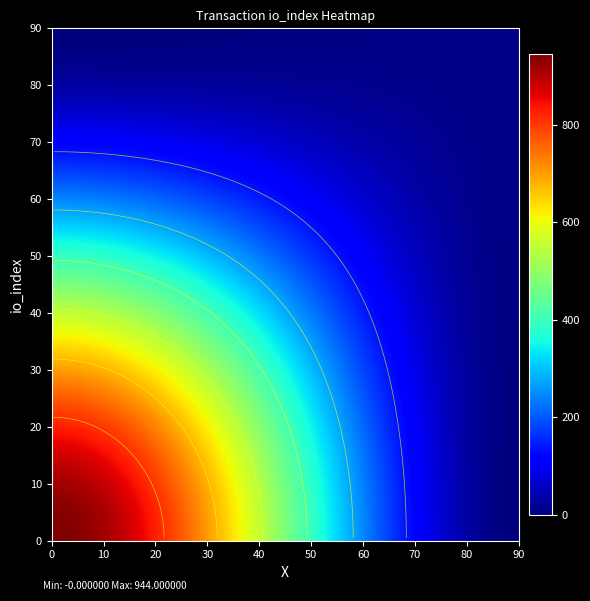

Read the 9aef410b6cea01924da1cea3dd9c718541e7e2f value at io_index, to the nearest 10.

940